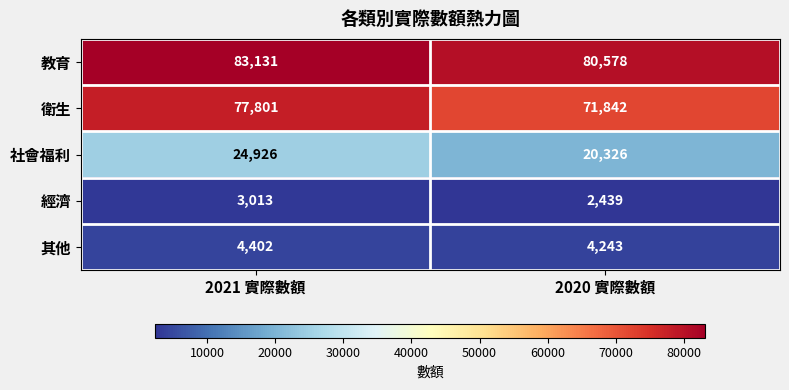

Reading left to right, what are all the values shown in this chart?

教育: 2021 實際數額=83131	2020 實際數額=80578
衛生: 2021 實際數額=77801	2020 實際數額=71842
社會福利: 2021 實際數額=24926	2020 實際數額=20326
經濟: 2021 實際數額=3013	2020 實際數額=2439
其他: 2021 實際數額=4402	2020 實際數額=4243